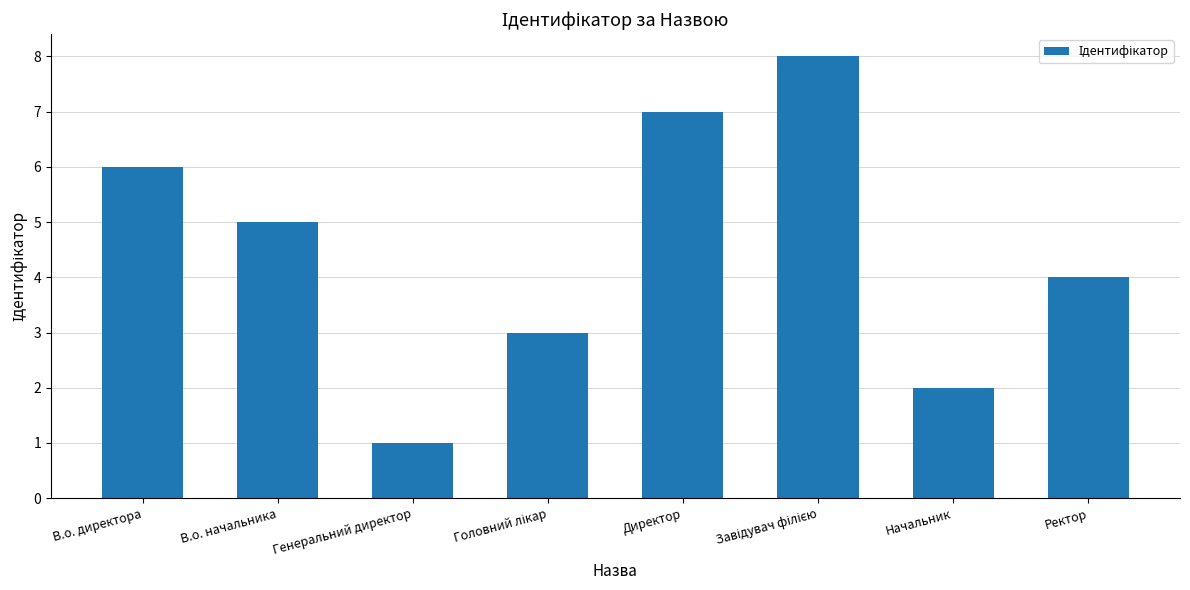

What position from the right is Генеральний директор?

6